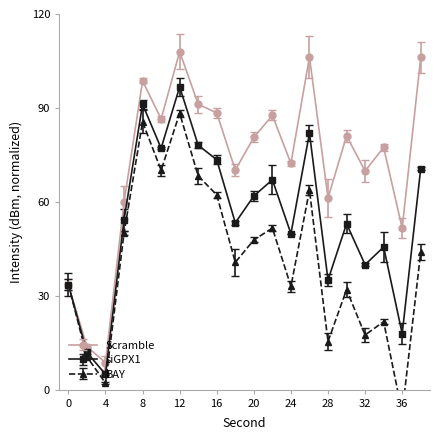

What is the difference between the maximum and second lowest values?

94.2